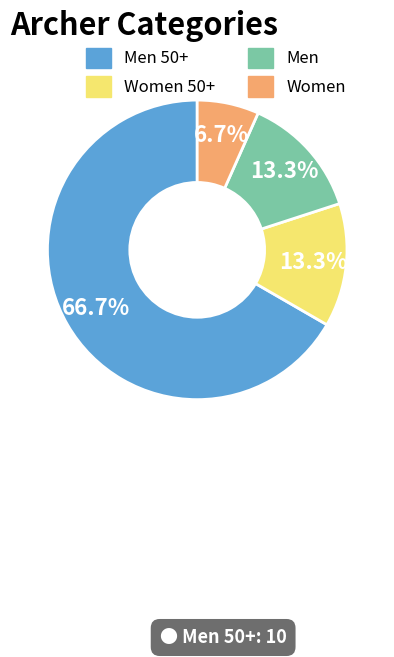

Is there any slice that represents more than half of the pie?

Yes